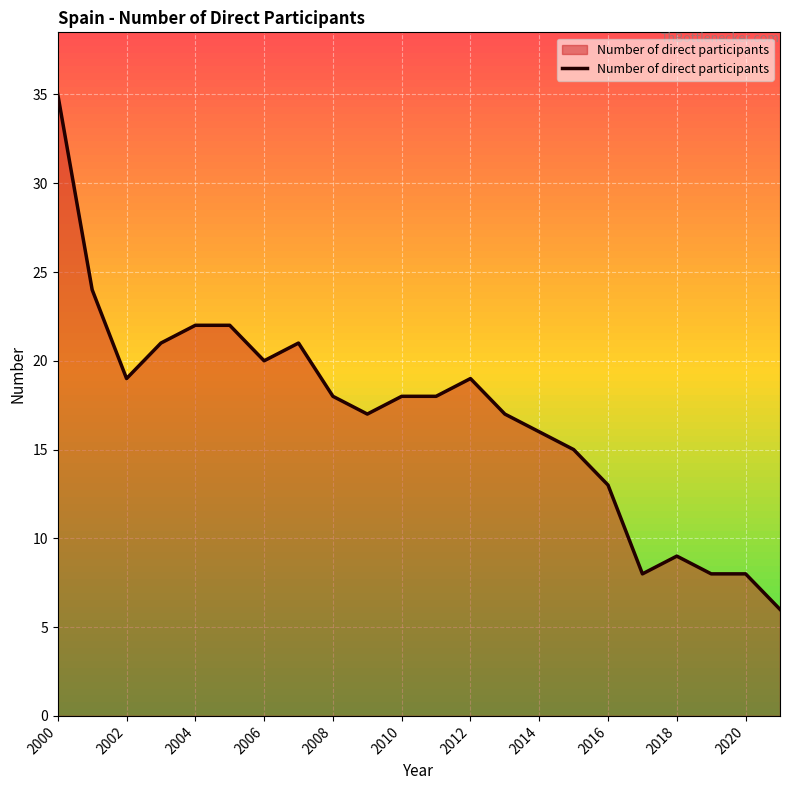

What is the greatest value displayed?

35